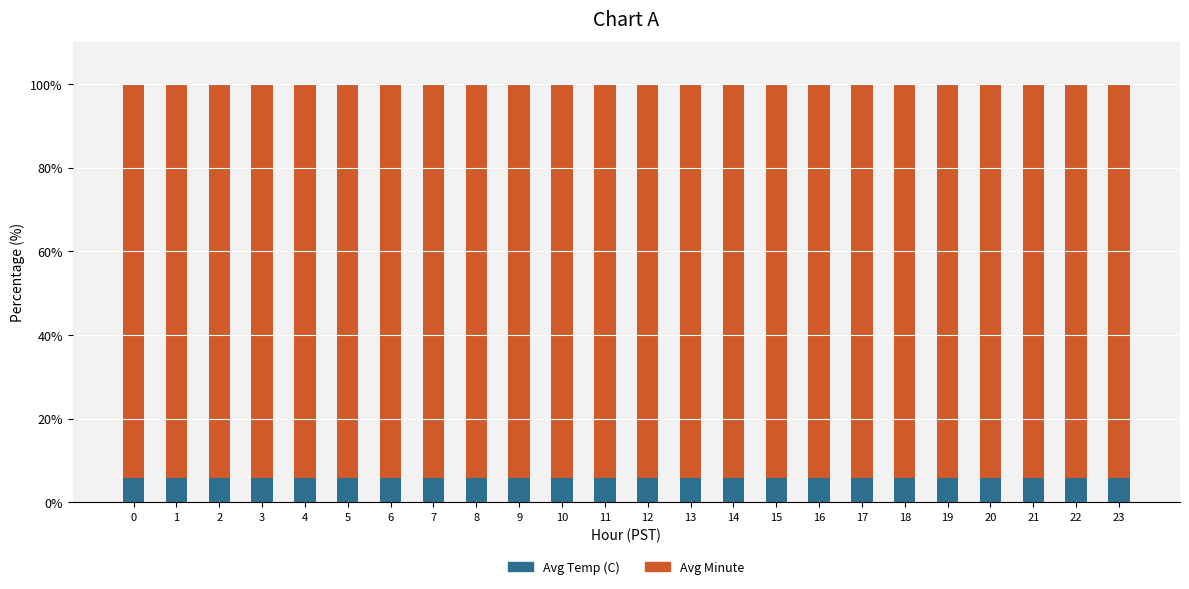

What is the sum of the Avg Temp (C) values at 2 and 7?

11.5